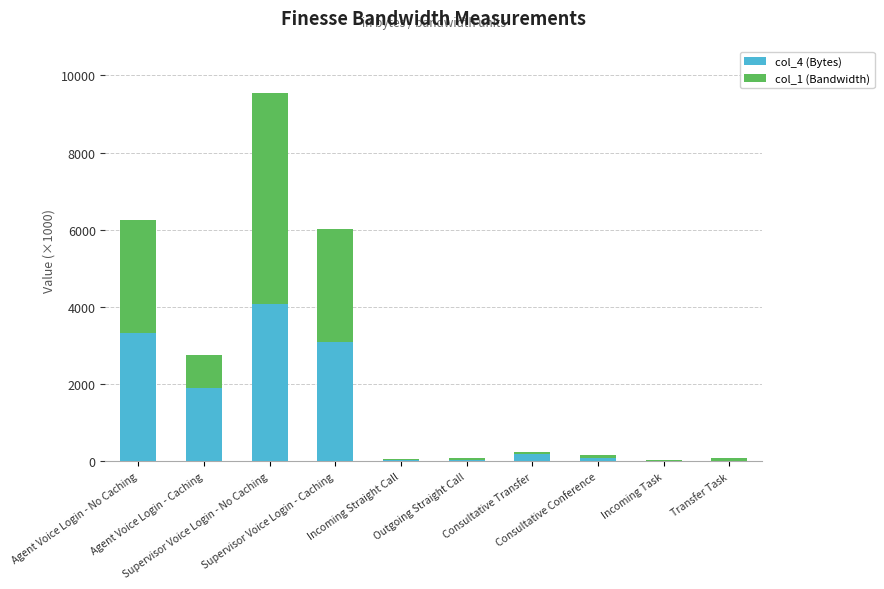

Are the bars grouped side by side (vs. stacked)?

No